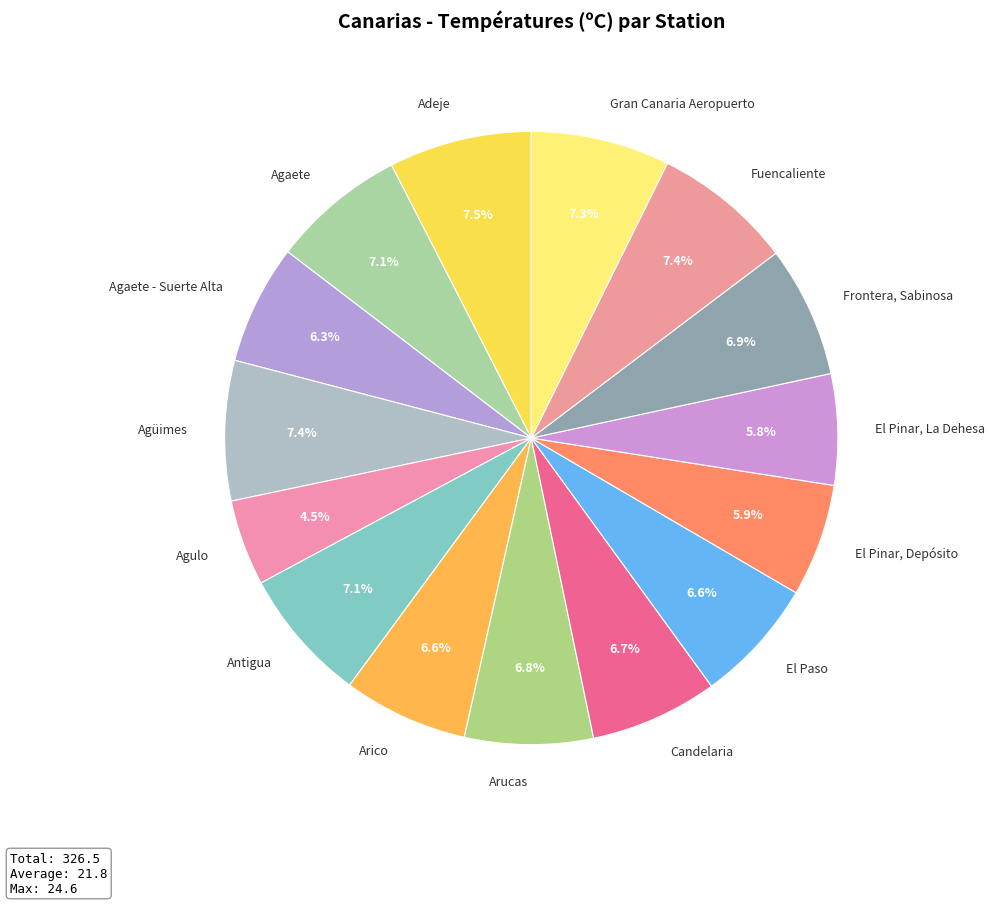

To the nearest percent, what is the difference between the largest and smallest slice percentages?

3%